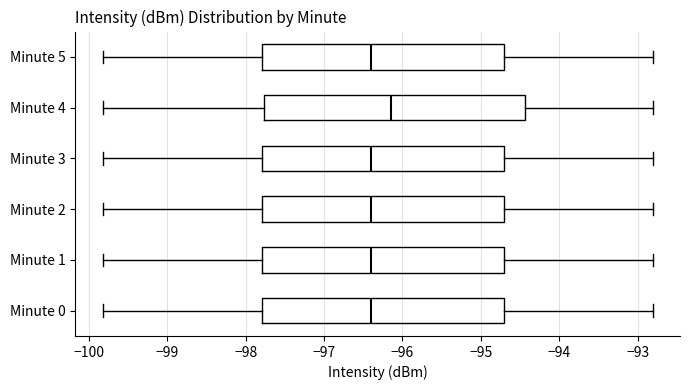

Which box's median line is the furthest to the right?

Minute 4